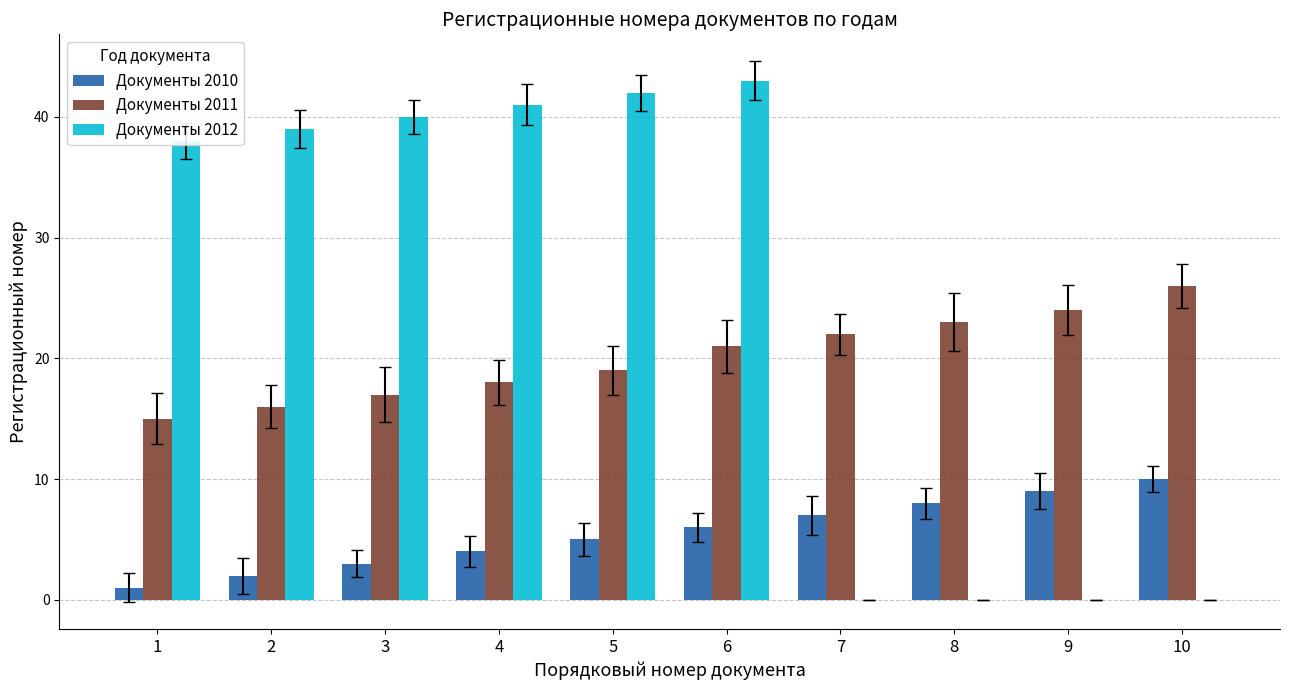

What is the sum of all Документы 2011 values?

201